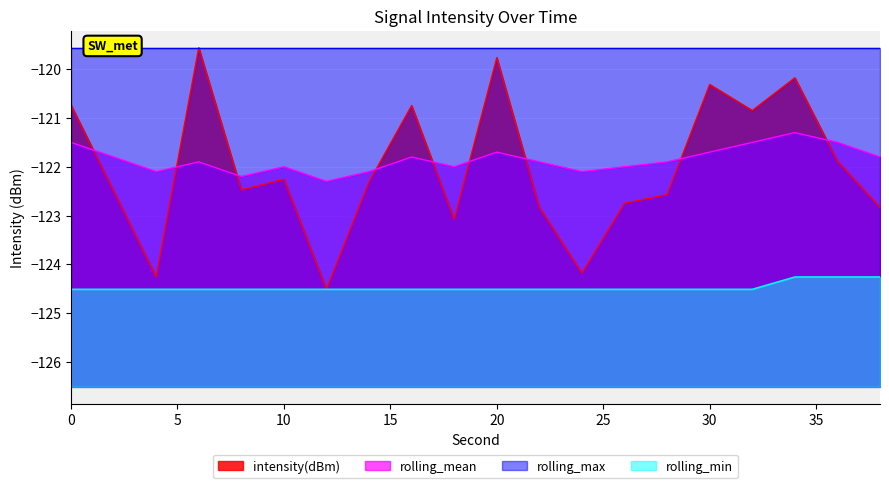

How many interior local peaks does the intensity(dBm) series have?

6